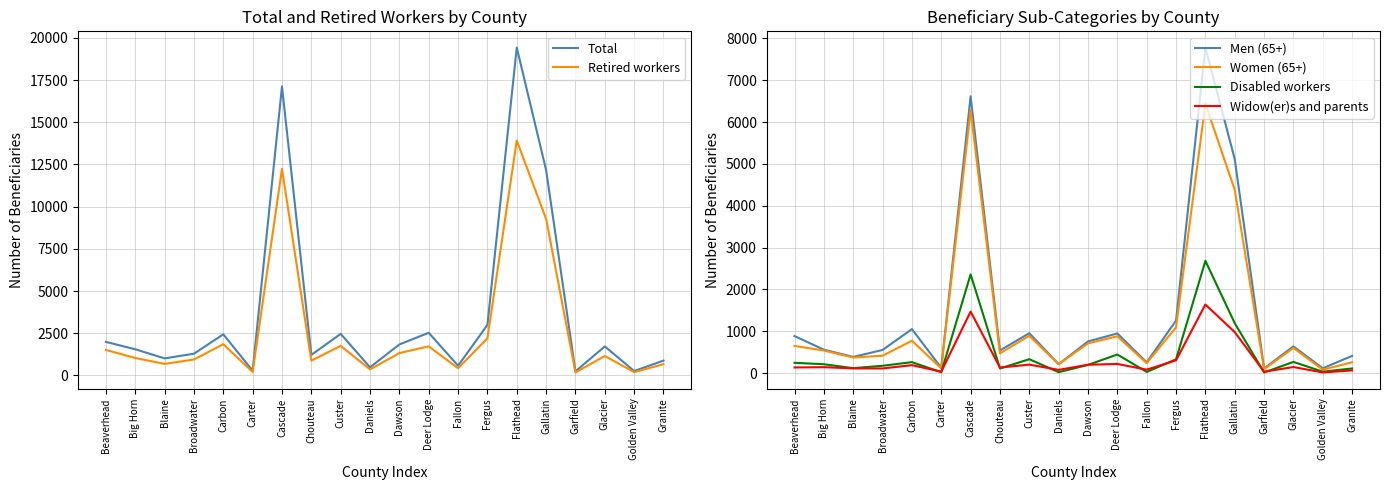

Where does the Retired workers series first go above 1150?

Beaverhead